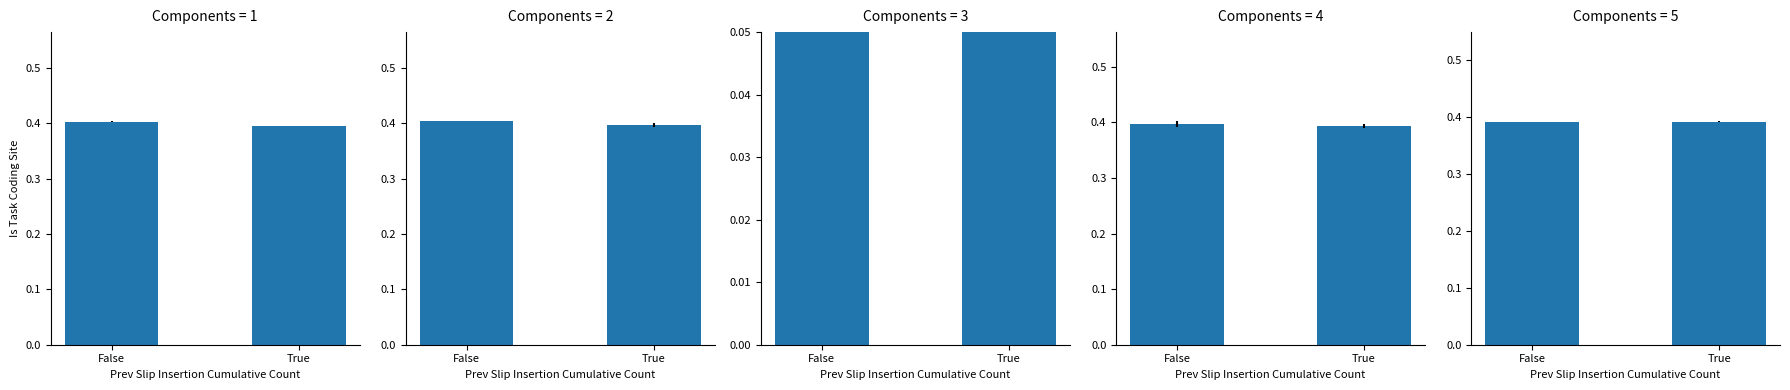

Is it true that the value at True is 0.4?

True